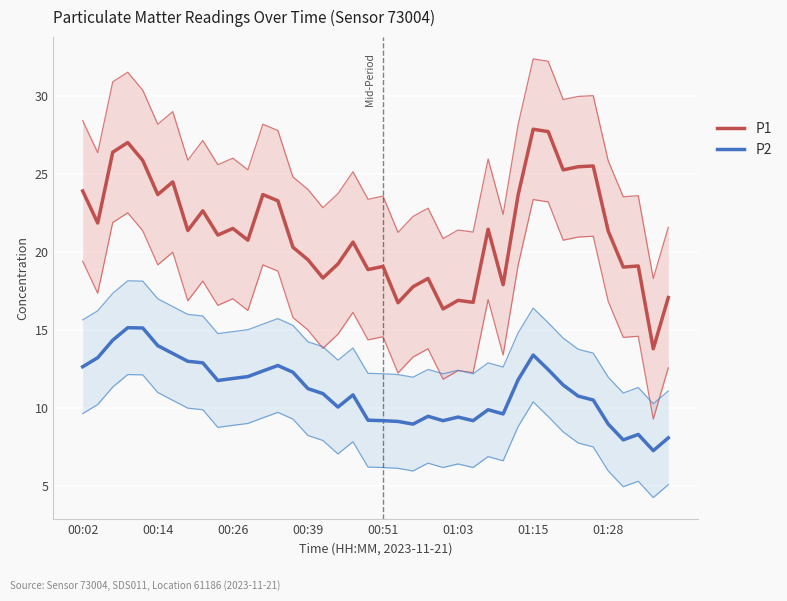

How many interior local valleys does the P2 series have?

8